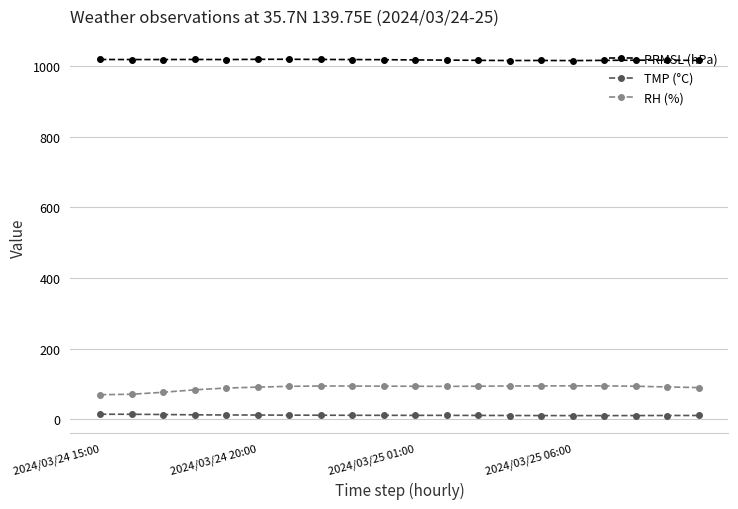

Which series has the widest spread of values?

RH (%)